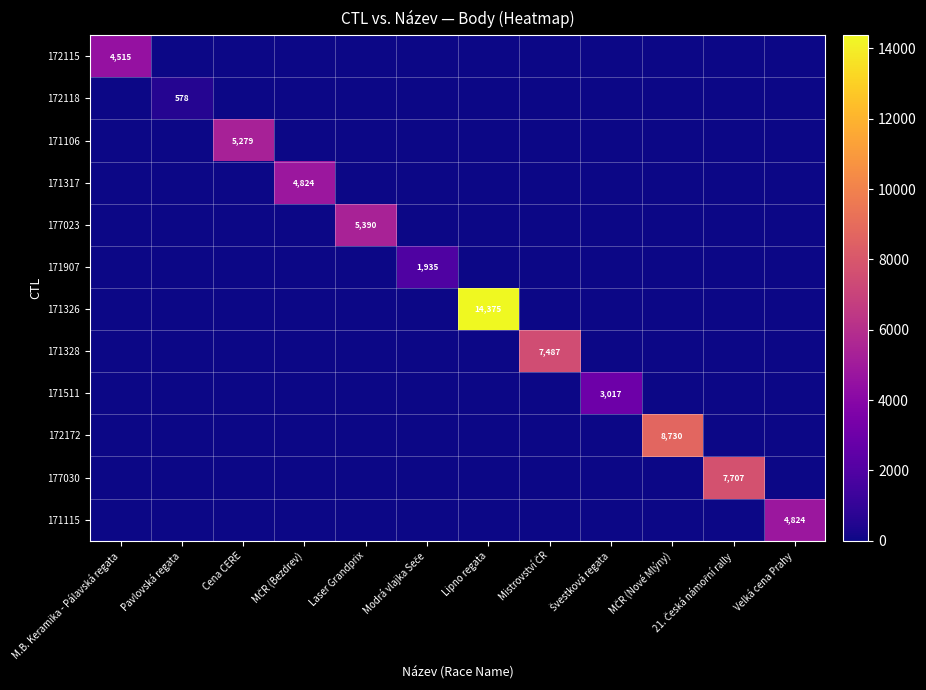

Which category has the highest value in the 171328 series?

Mistrovství ČR